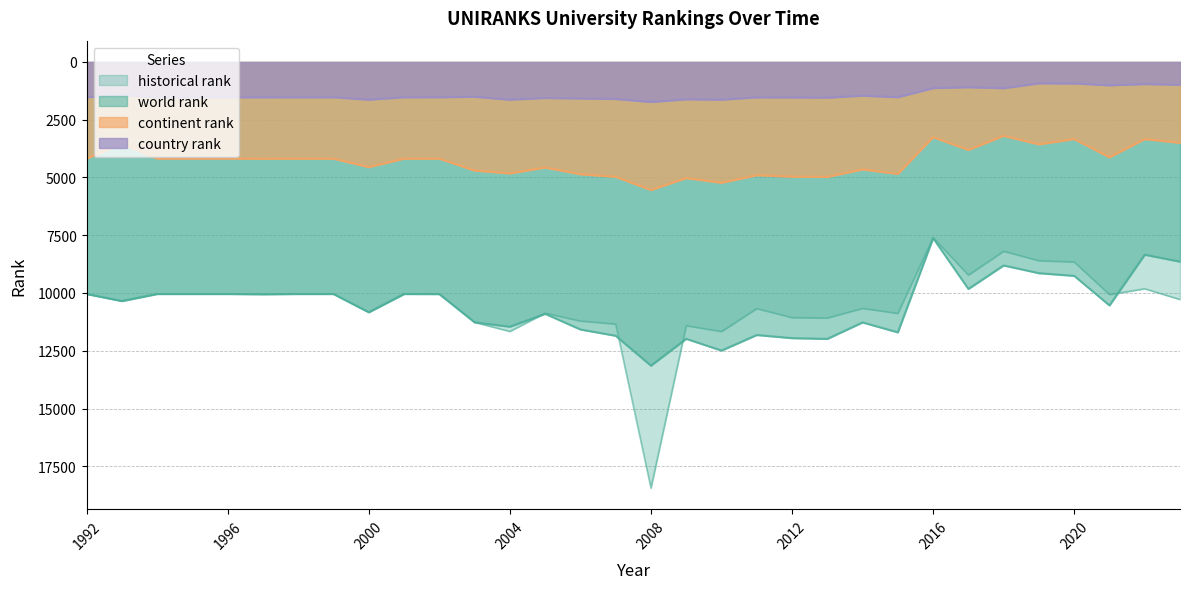

What is the value of the historical rank point at the 21st from the left?

11064